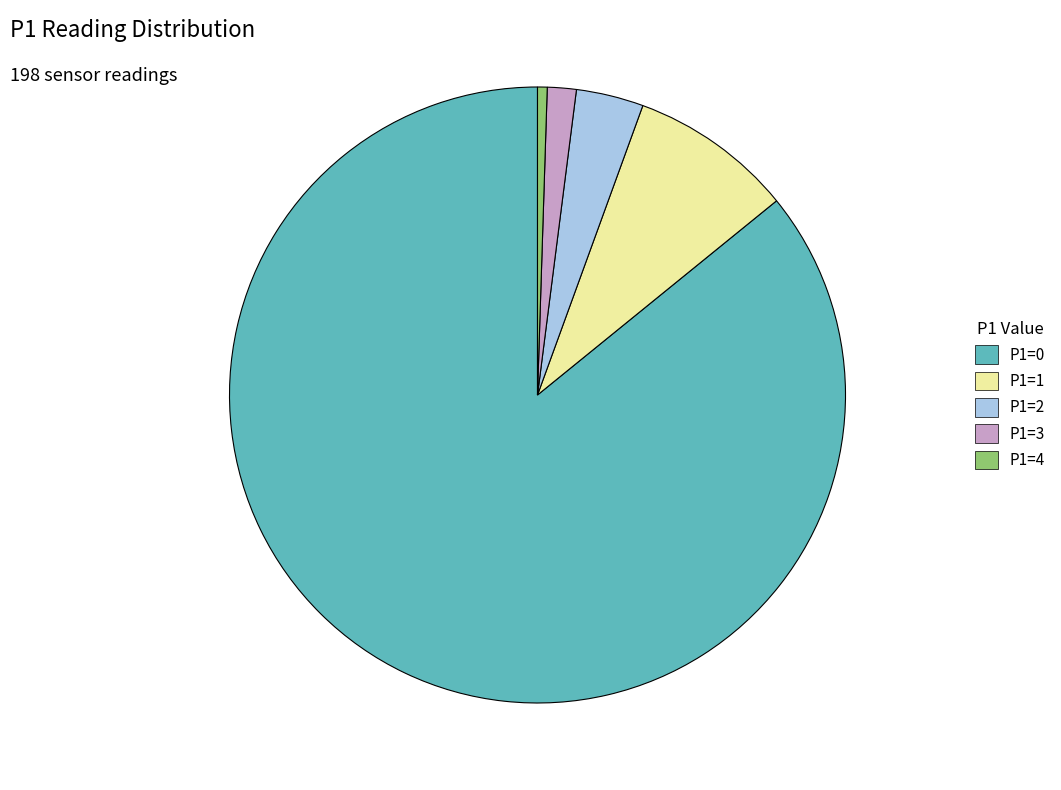

Does P1=0 represent more than half of the total?

Yes